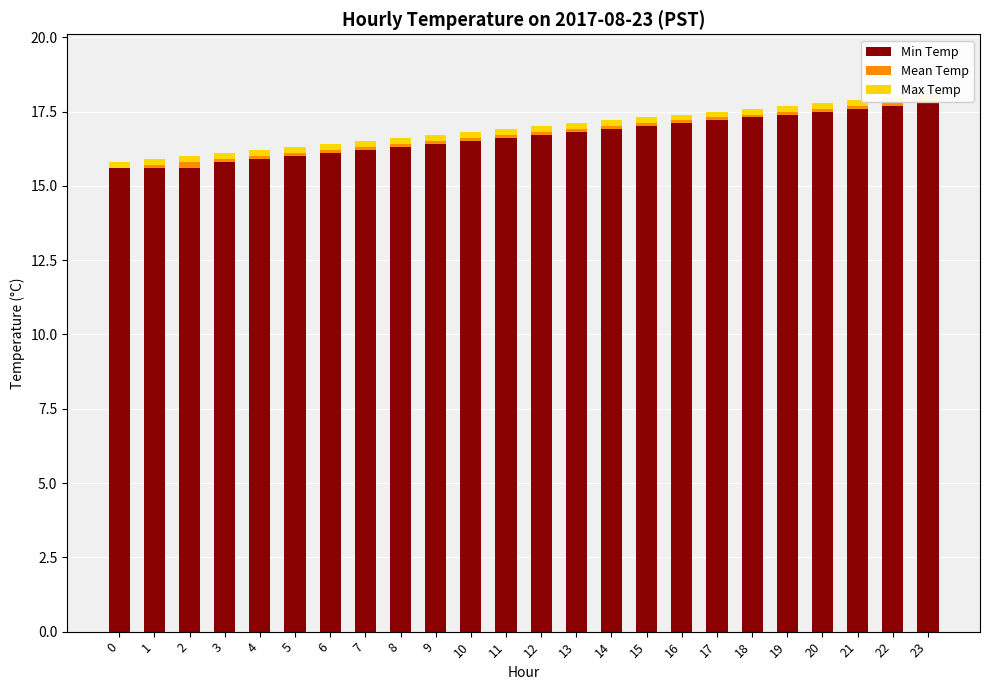

What is the average value of the Max Temp series?

0.2